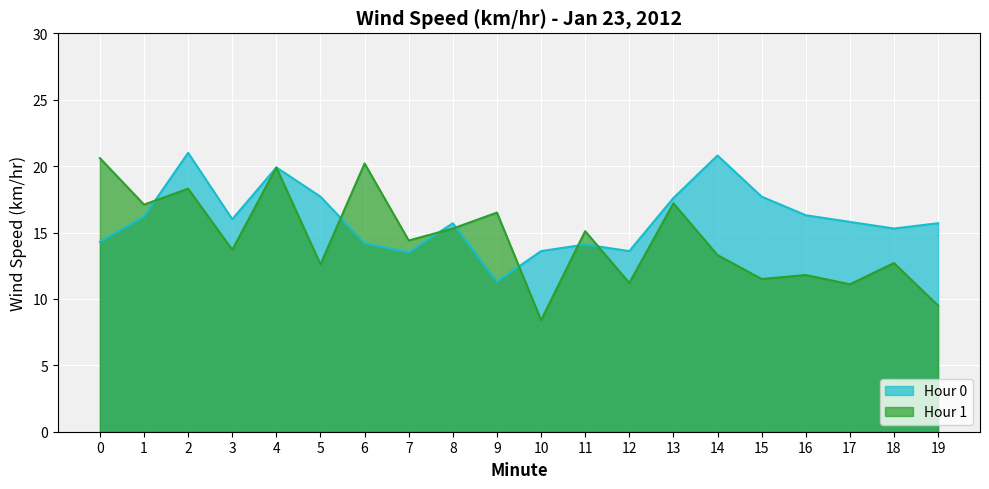

Is the value of Hour 0 at 11 greater than the value of Hour 1 at 7?

No